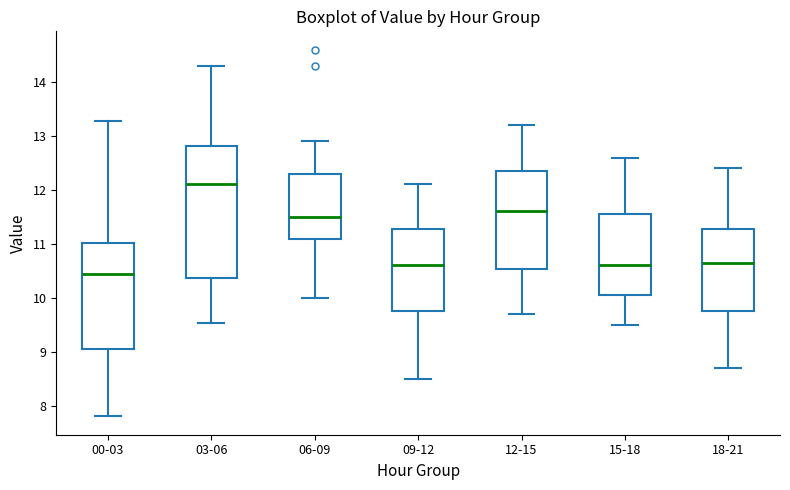

Reading left to right, transcribe this box plot: for each box, give where its median line is, the range the box spans, and where its two whiskers end, as read against the y-axis. The values are not printed on the chart, so give them approximately, as read against the axis.

00-03: median 10.4, box 9.1 to 11.0, whiskers 7.8 to 13.3
03-06: median 12.1, box 10.4 to 12.8, whiskers 9.5 to 14.3
06-09: median 11.5, box 11.1 to 12.3, whiskers 10.0 to 12.9
09-12: median 10.6, box 9.8 to 11.3, whiskers 8.5 to 12.1
12-15: median 11.6, box 10.5 to 12.4, whiskers 9.7 to 13.2
15-18: median 10.6, box 10.1 to 11.6, whiskers 9.5 to 12.6
18-21: median 10.7, box 9.8 to 11.3, whiskers 8.7 to 12.4